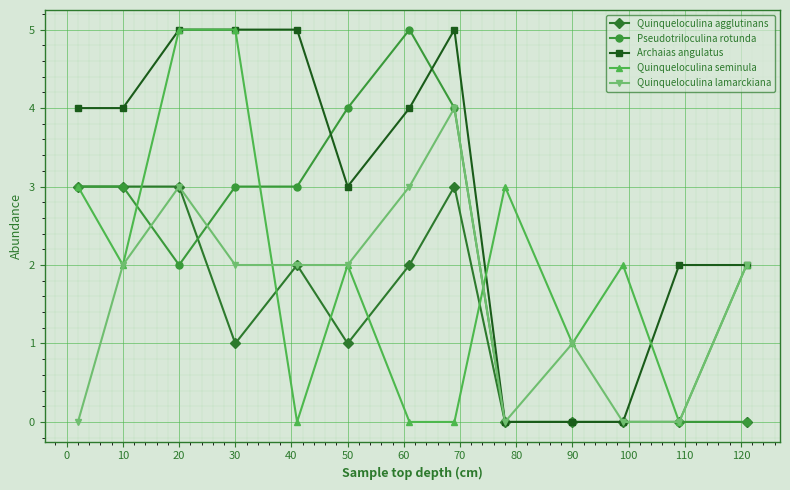

How many values in the Pseudotriloculina rotunda series are below 3?

6